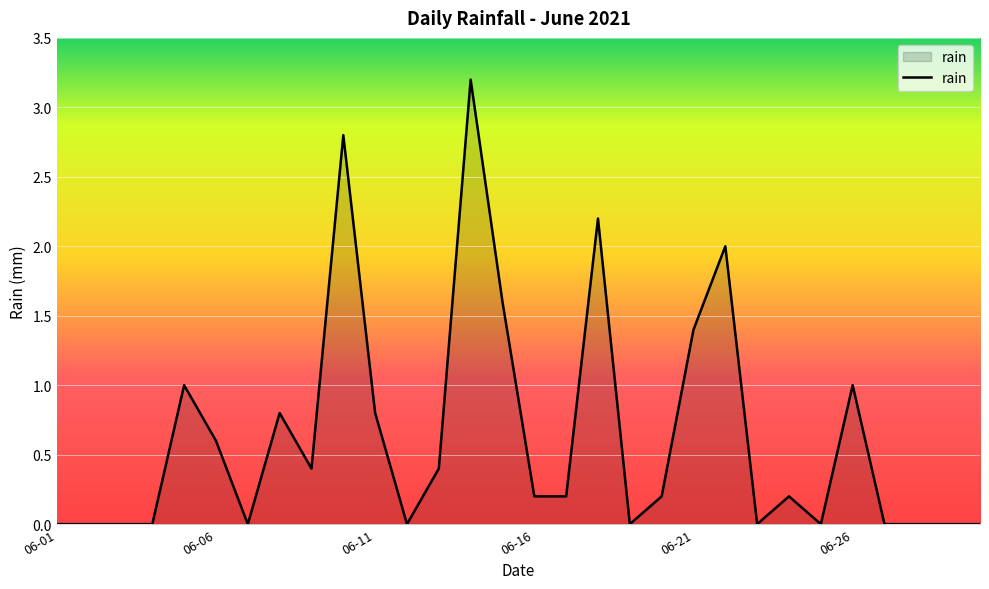

What is the difference between the maximum and minimum values?

3.2